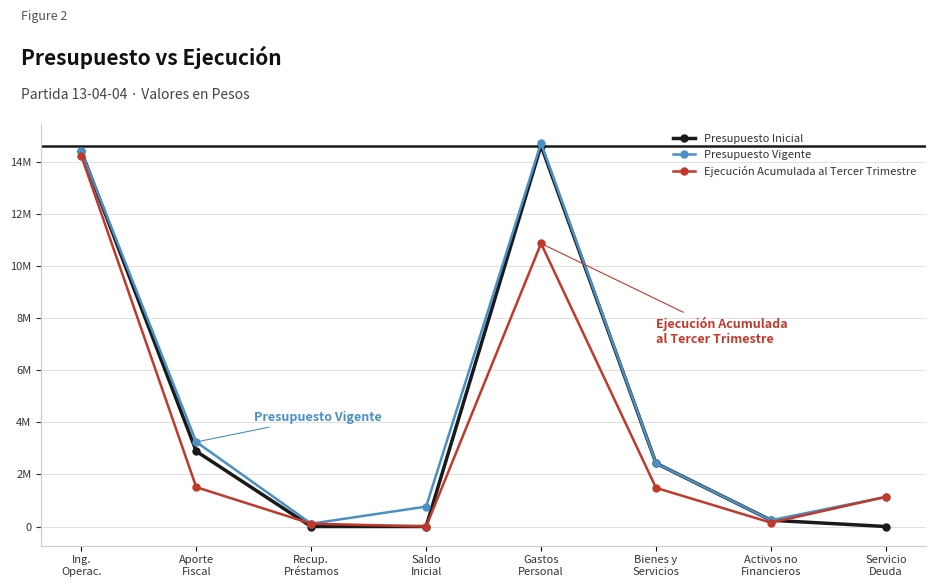

Which label corresponds to the smallest value in the chart?

Saldo
Inicial